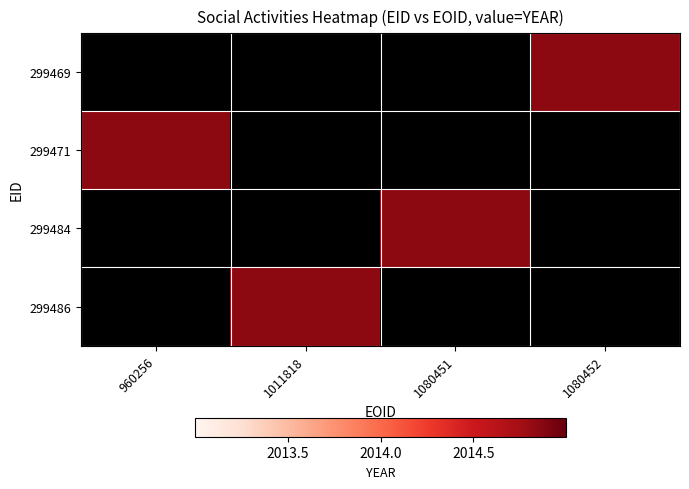

Reading left to right, extract all data points from this chart.

299469: 960256=2003	1011818=2003	1080451=2003	1080452=2014
299471: 960256=2014	1011818=2003	1080451=2003	1080452=2003
299484: 960256=2003	1011818=2003	1080451=2014	1080452=2003
299486: 960256=2003	1011818=2014	1080451=2003	1080452=2003